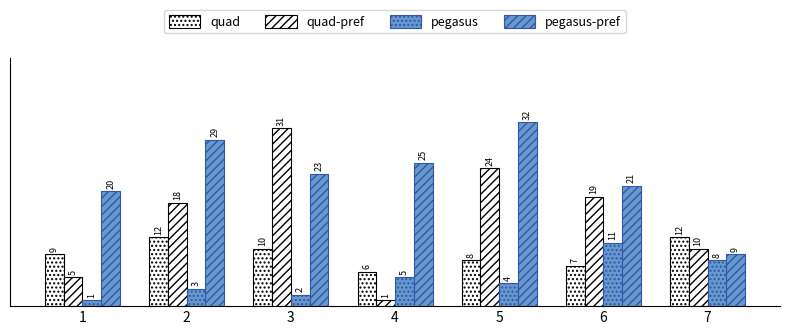

Between 5 and 4, which is larger?

5